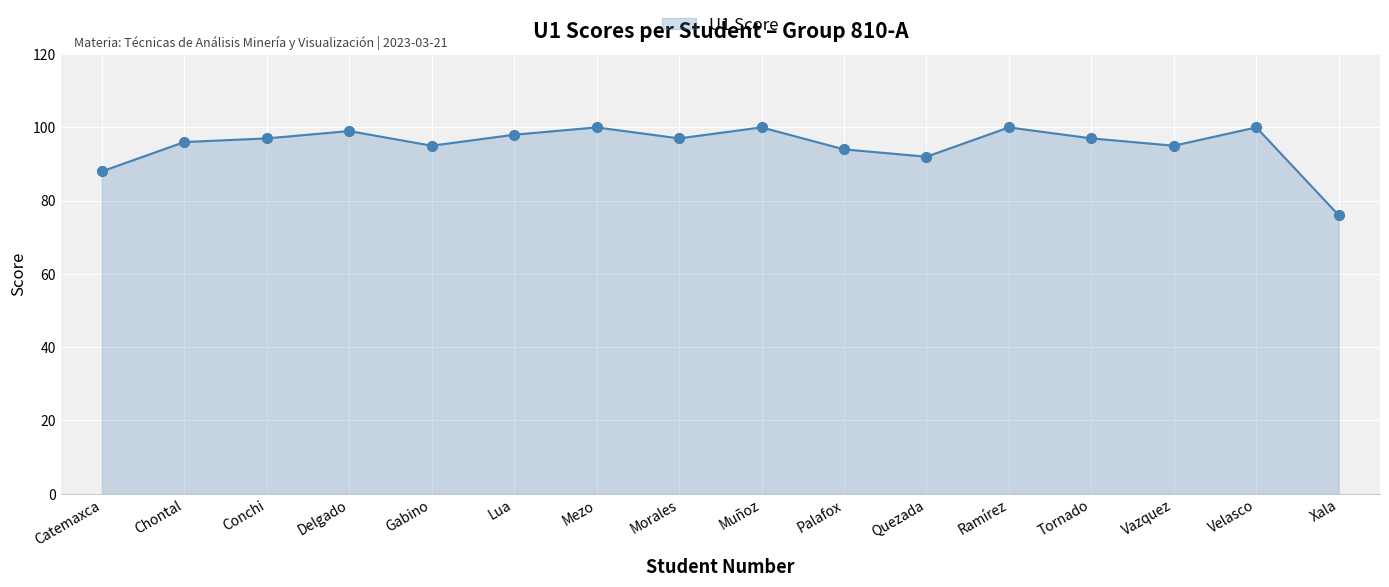

What is the ratio of the value at Lua to the value at Palafox?

1.0